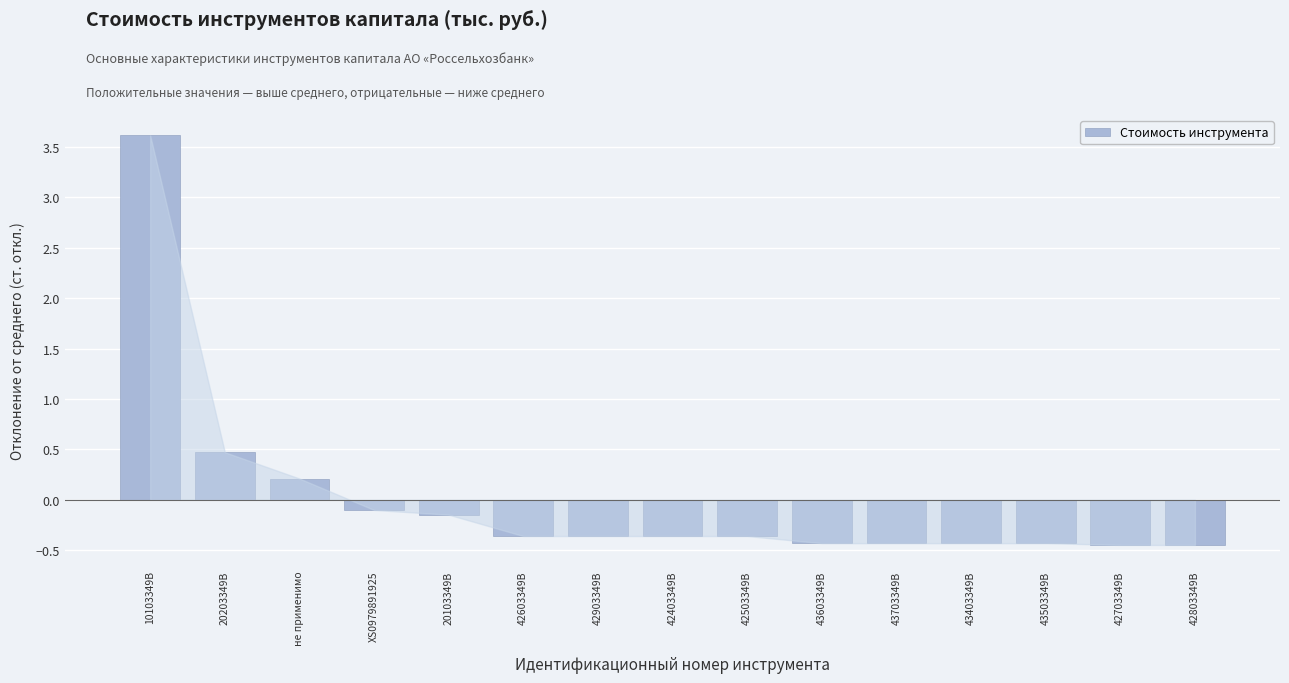

What position from the left is 10103349B?

1